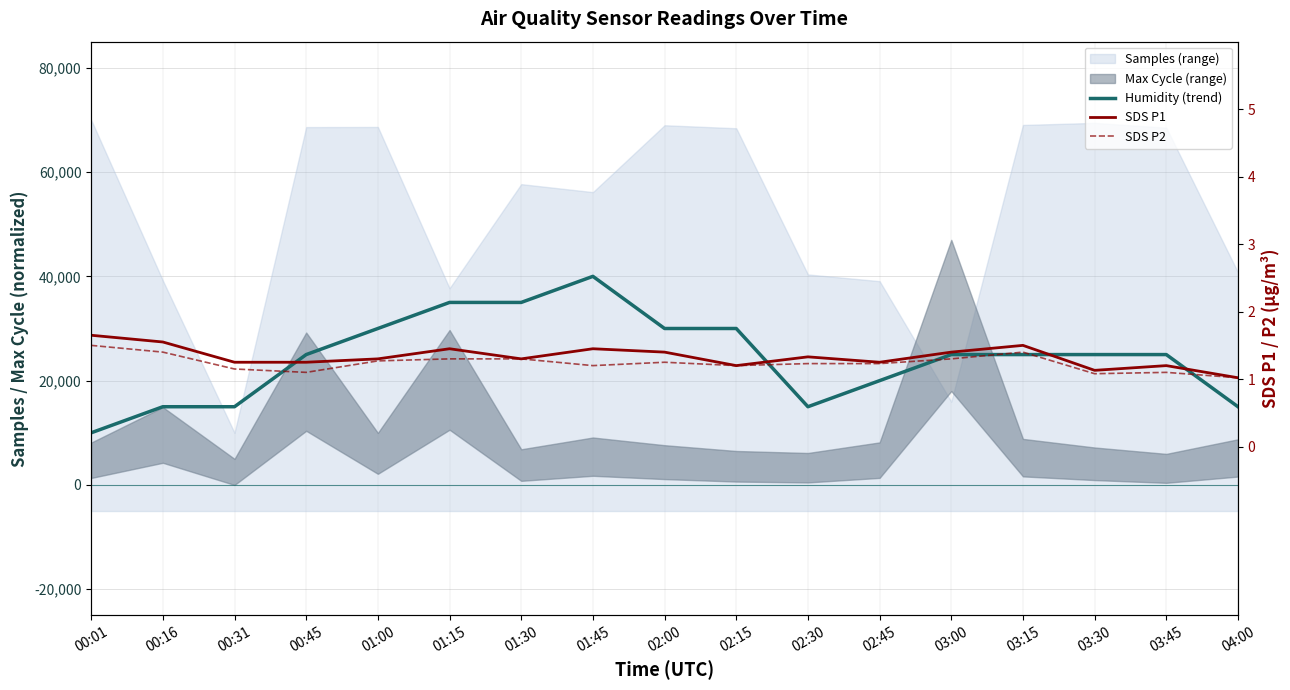

Reading left to right, list all the values displayed in this chart.

Humidity (trend): 10000.0	15000.0	15000.0	25000.0	30000.0	35000.0	35000.0	40000.0	30000.0	30000.0	15000.0	20000.0	25000.0	25000.0	25000.0	25000.0	15000.0
SDS P1: 1.6	1.6	1.2	1.2	1.3	1.4	1.3	1.4	1.4	1.2	1.3	1.2	1.4	1.5	1.1	1.2	1.0
SDS P2: 1.5	1.4	1.1	1.1	1.3	1.3	1.3	1.2	1.2	1.2	1.2	1.2	1.3	1.4	1.1	1.1	1.0